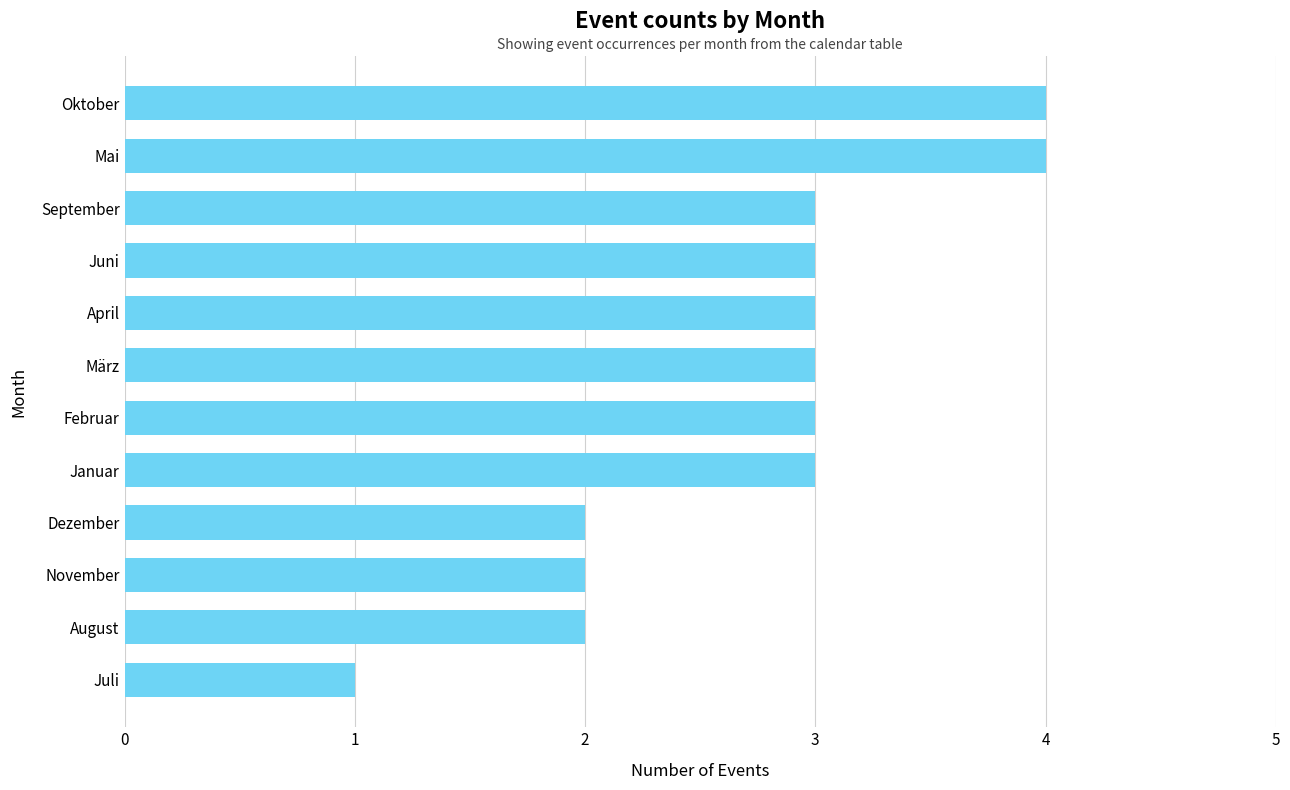

Reading bottom to top, extract all data points from this chart.

1	2	2	2	3	3	3	3	3	3	4	4